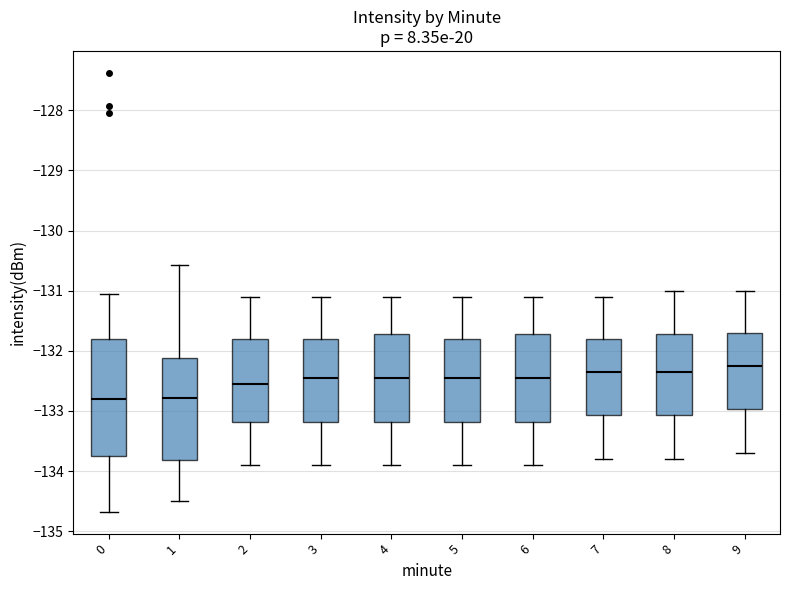

Reading left to right, transcribe this box plot: for each box, give where its median line is, the range the box spans, and where its two whiskers end, as read against the y-axis. The values are not printed on the chart, so give them approximately, as read against the axis.

0: median -132.8, box -133.8 to -131.8, whiskers -134.7 to -131.0
1: median -132.8, box -133.8 to -132.1, whiskers -134.5 to -130.6
2: median -132.5, box -133.2 to -131.8, whiskers -133.9 to -131.1
3: median -132.4, box -133.2 to -131.8, whiskers -133.9 to -131.1
4: median -132.4, box -133.2 to -131.7, whiskers -133.9 to -131.1
5: median -132.4, box -133.2 to -131.8, whiskers -133.9 to -131.1
6: median -132.4, box -133.2 to -131.7, whiskers -133.9 to -131.1
7: median -132.3, box -133.1 to -131.8, whiskers -133.8 to -131.1
8: median -132.3, box -133.1 to -131.7, whiskers -133.8 to -131.0
9: median -132.2, box -133.0 to -131.7, whiskers -133.7 to -131.0